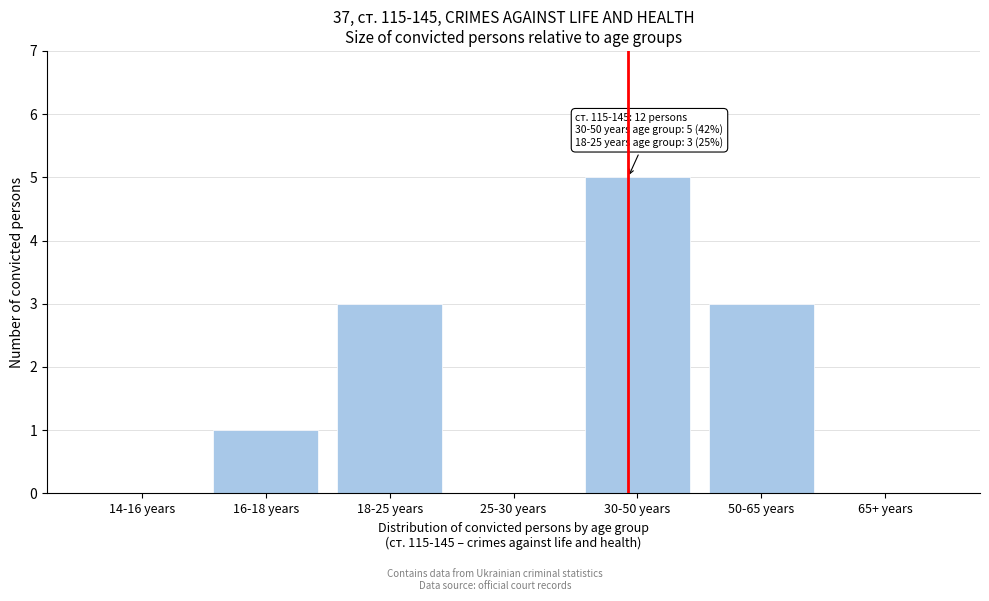

Reading right to left, list all the values displayed in this chart.

65+ years=0	50-65 years=3	30-50 years=5	25-30 years=0	18-25 years=3	16-18 years=1	14-16 years=0